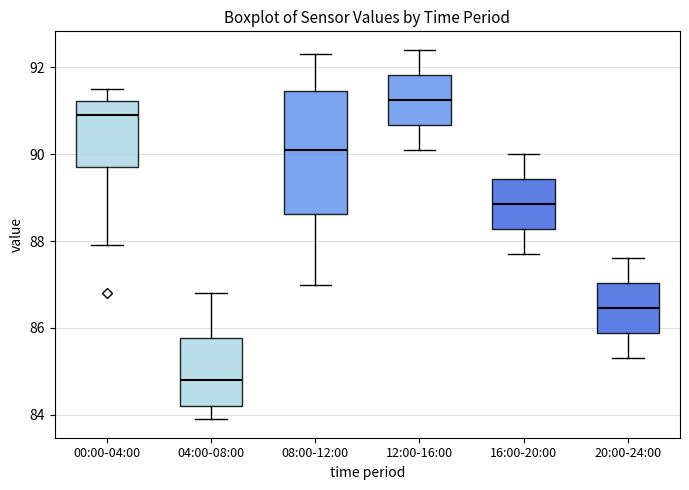

Reading left to right, read every box against the y-axis: the position of its median line, the range the box covers, and the ends of its whiskers. The values are not printed on the chart, so give them approximately, as read against the axis.

00:00-04:00: median 91.0, box 89.8 to 91.2, whiskers 88.0 to 91.6
04:00-08:00: median 84.8, box 84.2 to 85.8, whiskers 84.0 to 86.8
08:00-12:00: median 90.2, box 88.6 to 91.4, whiskers 87.0 to 92.4
12:00-16:00: median 91.2, box 90.6 to 91.8, whiskers 90.2 to 92.4
16:00-20:00: median 88.8, box 88.2 to 89.4, whiskers 87.8 to 90.0
20:00-24:00: median 86.4, box 85.8 to 87.0, whiskers 85.4 to 87.6